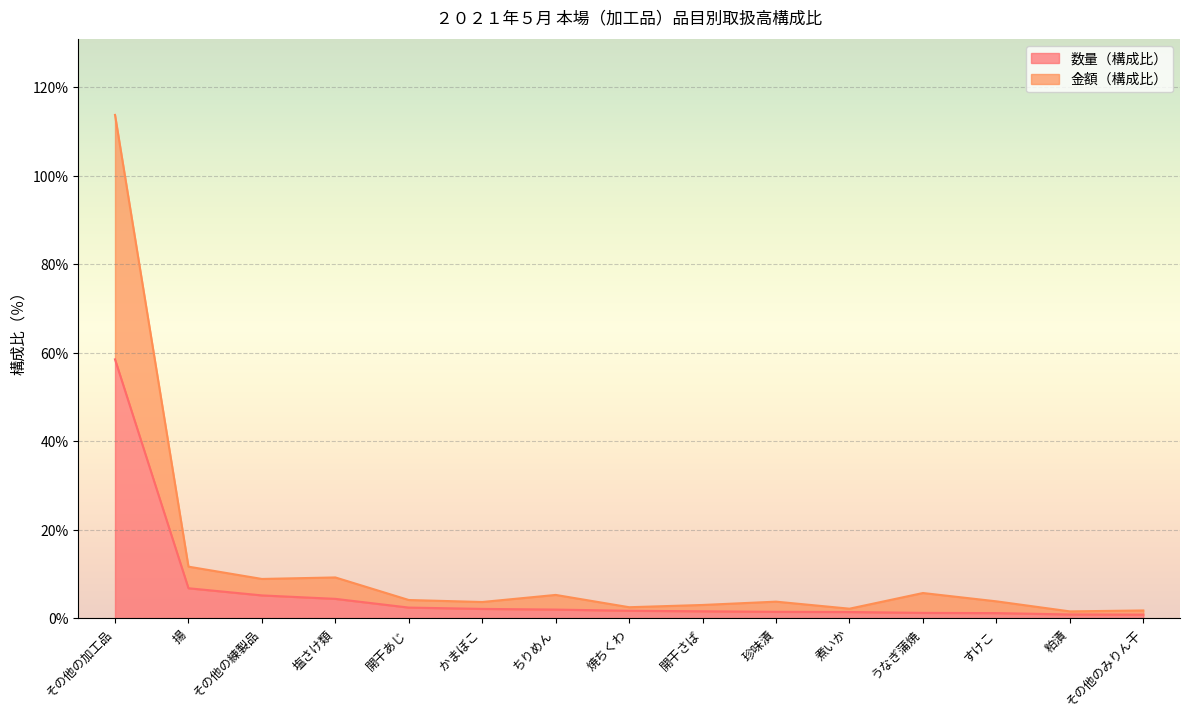

The 数量（構成比） series shows 1.9 at 煮いか. True or false?

False